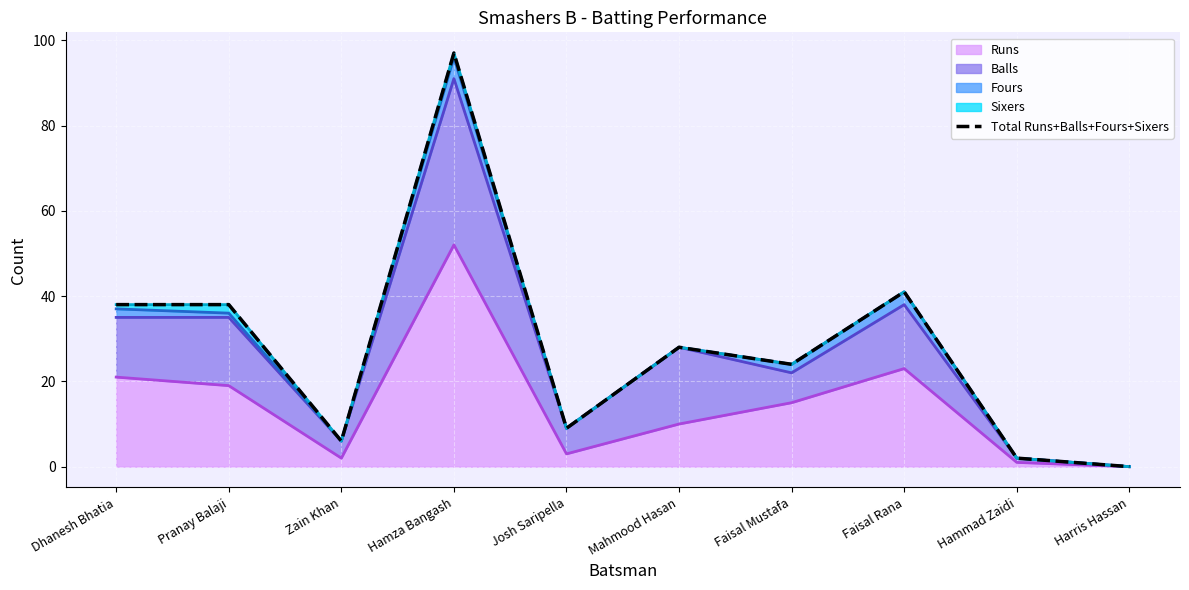

At which category does the data reach its first local valley?

Zain Khan